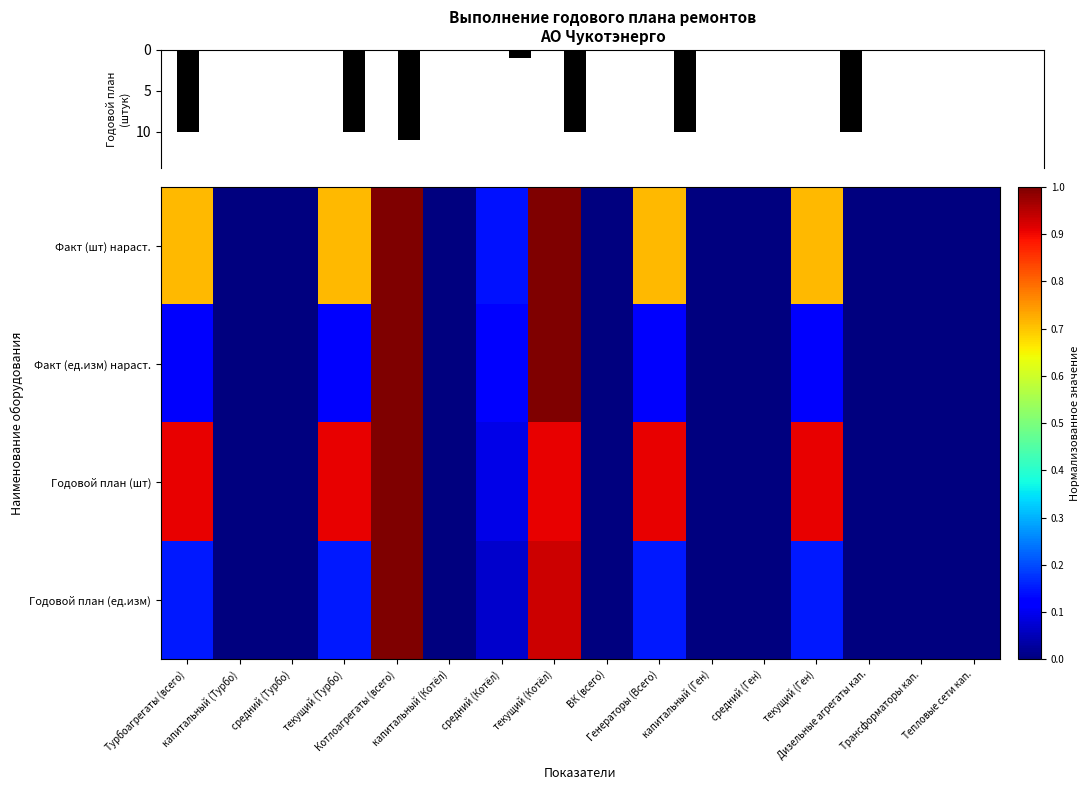

How many distinct data groups are displayed?

4